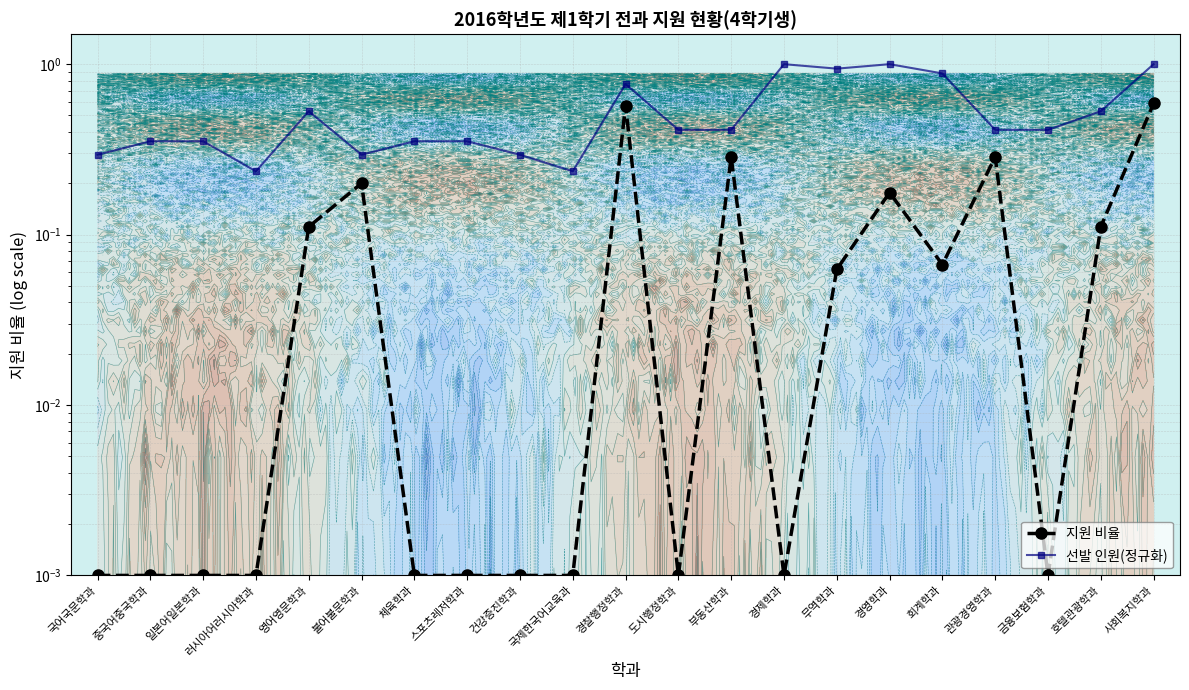

What is the minimum value for 선발 인원(정규화)?

0.2